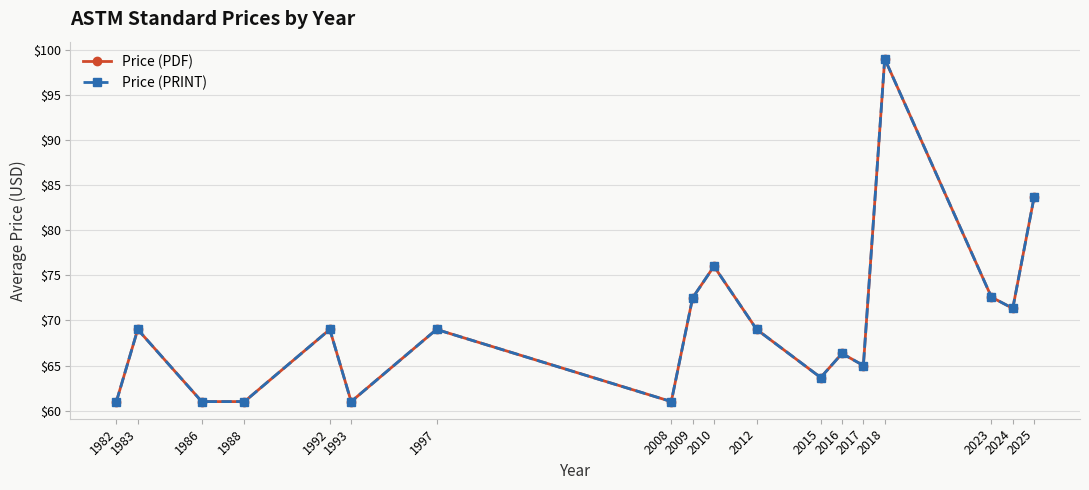

Between 1986 and 1993, which series saw the biggest shift?

Price (PDF)